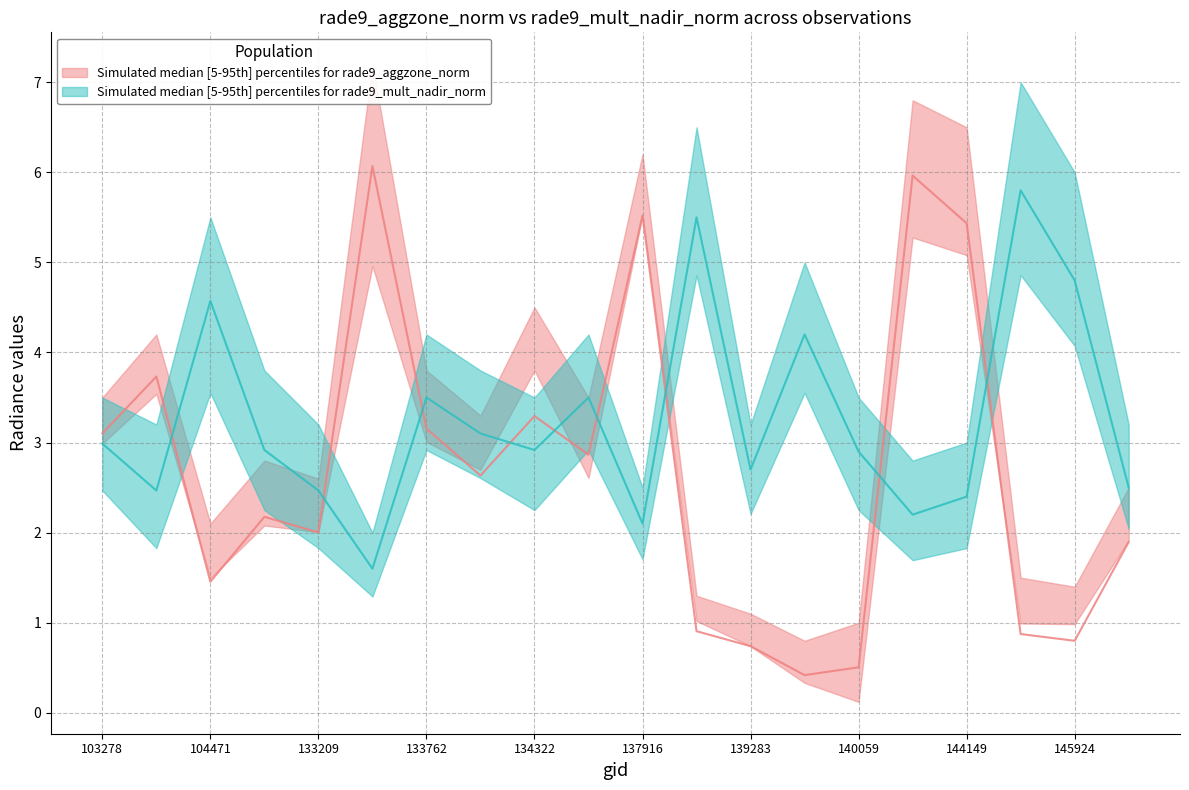

Between 134687 and 144149, which is larger?

144149